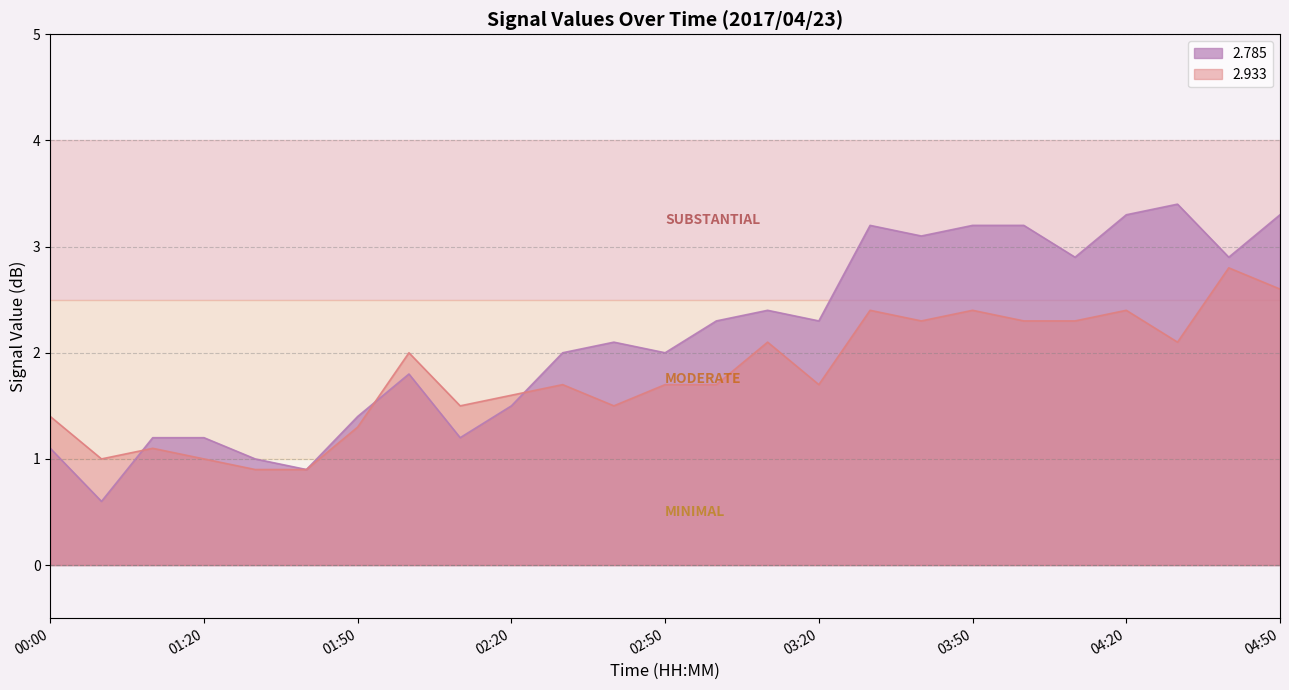

Which series has the widest spread of values?

2.785